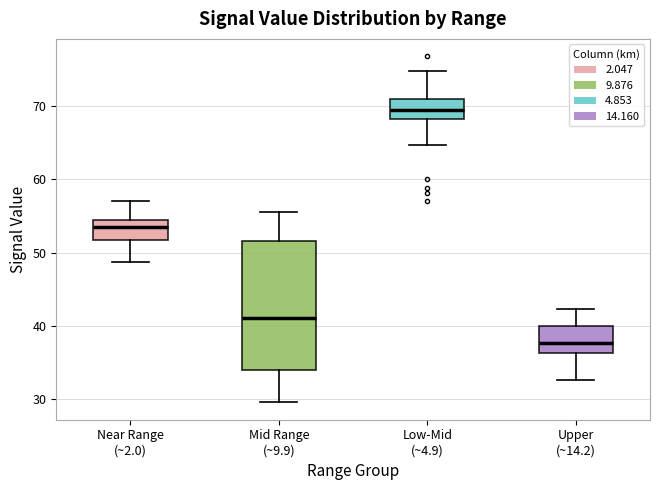

Which box's median line is the highest?

Low-Mid (~4.9)